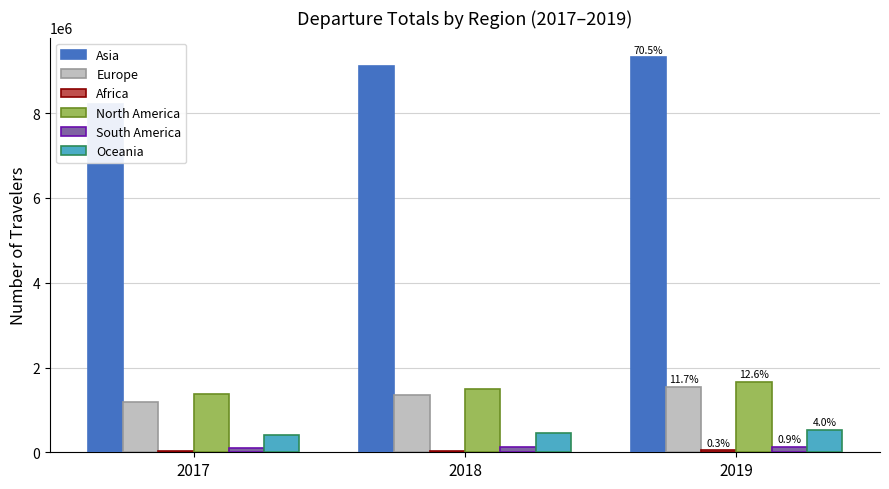

Reading right to left, transcribe all the data shown in this chart.

Asia: 9319017	9118000	8223059
Europe: 1540155	1348002	1195442
Africa: 46162	33594	29984
North America: 1665492	1502639	1376114
South America: 118990	116889	104983
Oceania: 522116	460408	418540